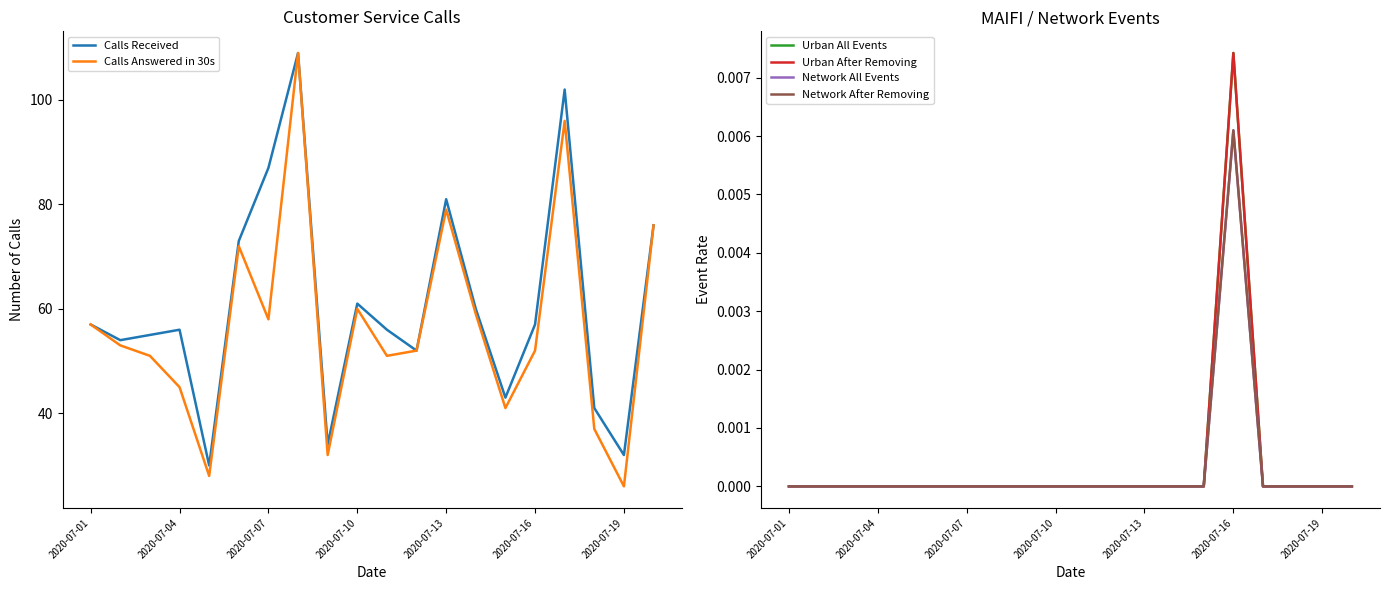

List the series in order of their peak value, lowest first.

Network All Events, Network After Removing, Urban All Events, Urban After Removing, Calls Received, Calls Answered in 30s